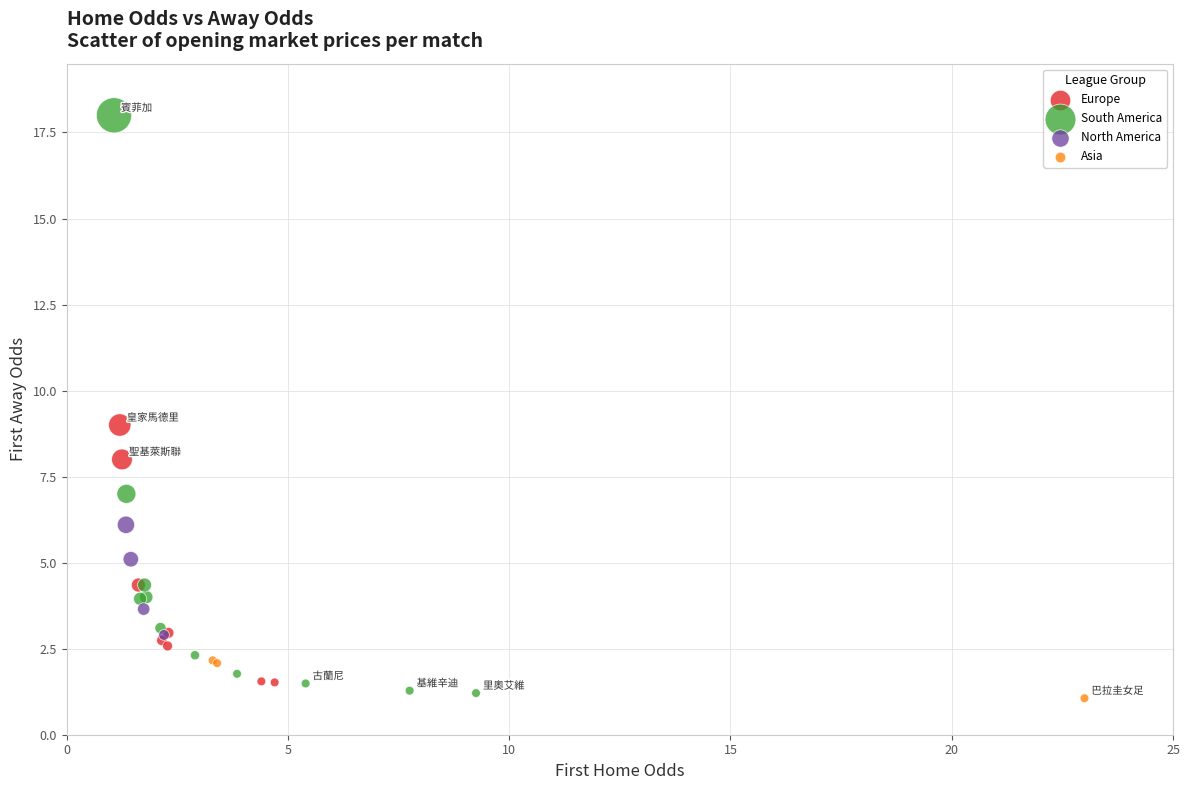

Which series reaches the maximum Y coordinate?

South America